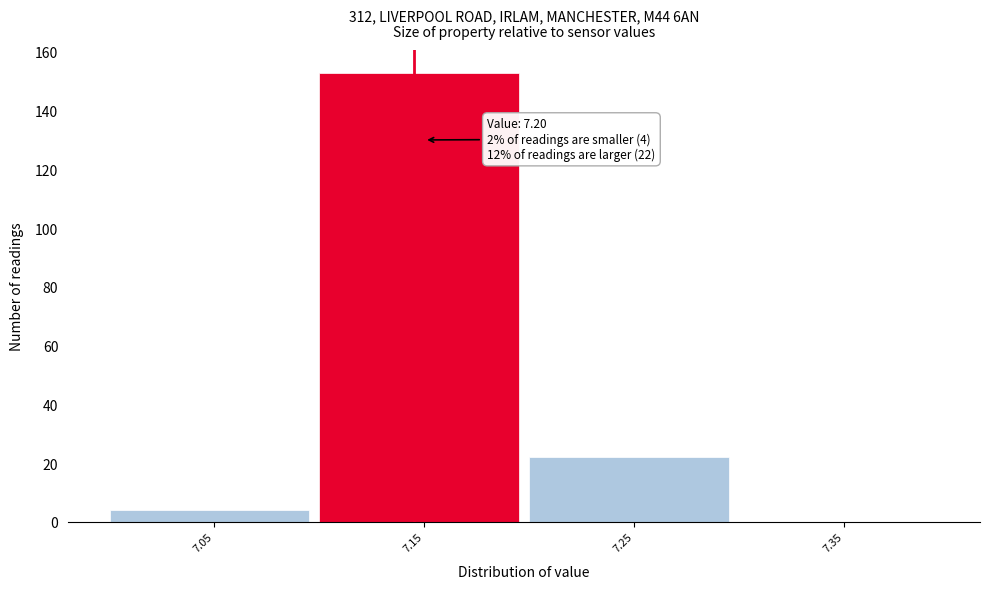

Reading left to right, extract all data points from this chart.

7.05=4	7.15=153	7.25=22	7.35=0